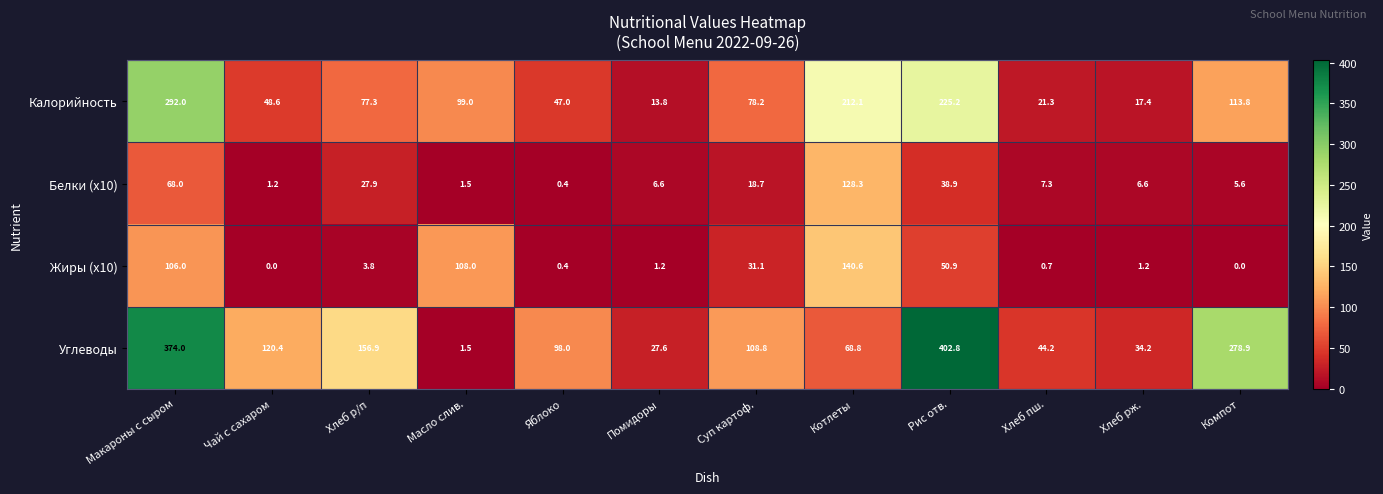

What is the greatest value displayed?

402.8